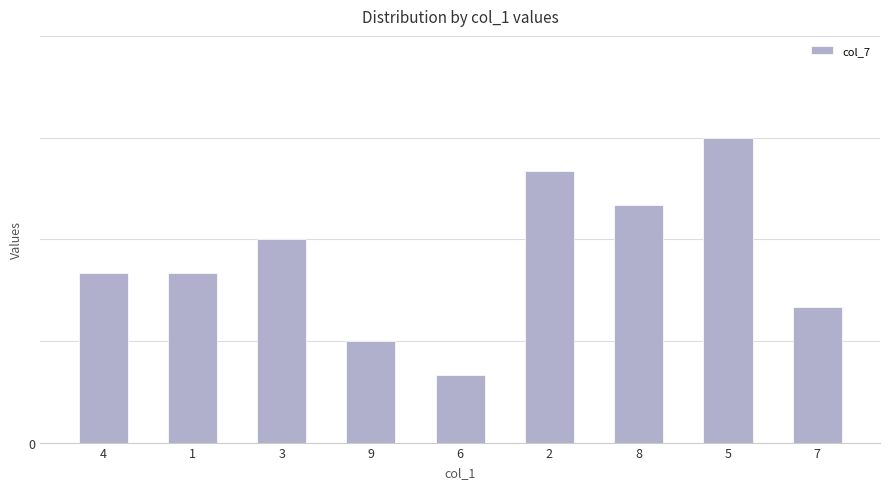

What is the value of the 9th bar from the left?

4